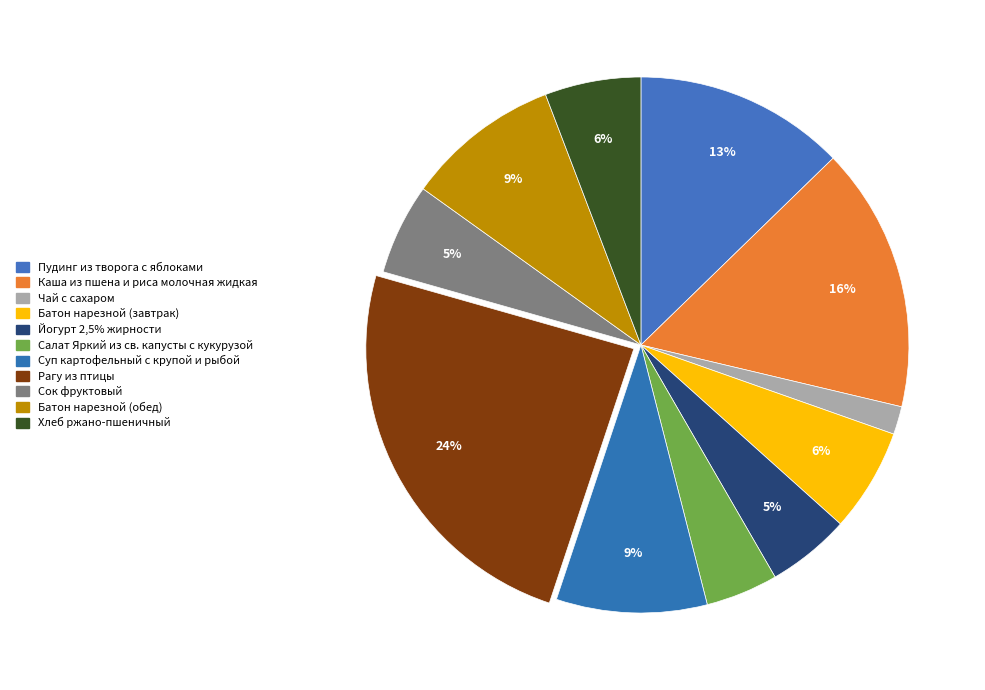

How many segments does this pie chart have?

11